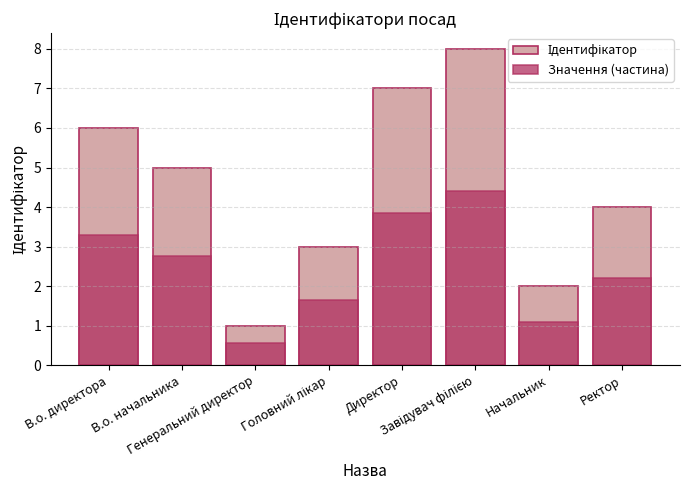

How many values in the Значення (частина) series are below 2?

3